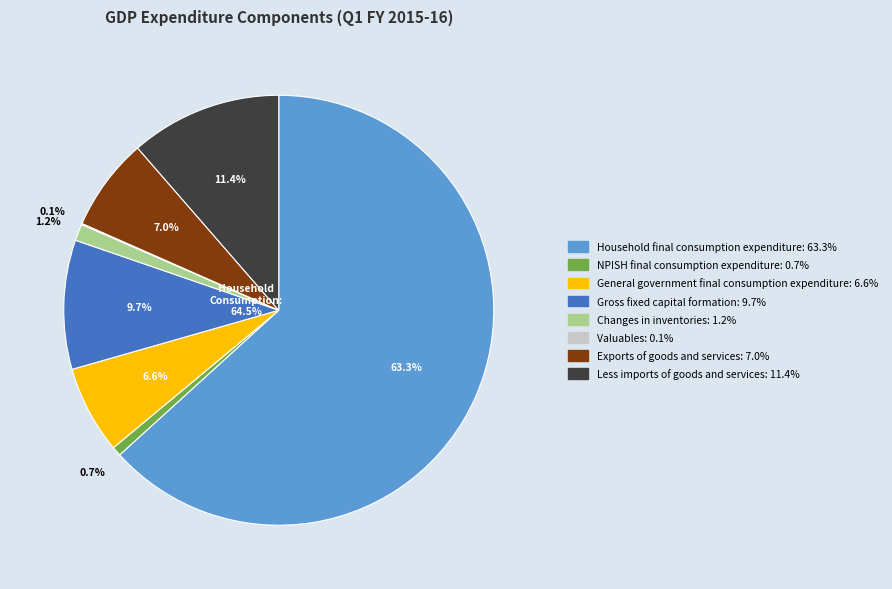

The Household final
consumption expenditure slice represents 63% of the pie. True or false?

True